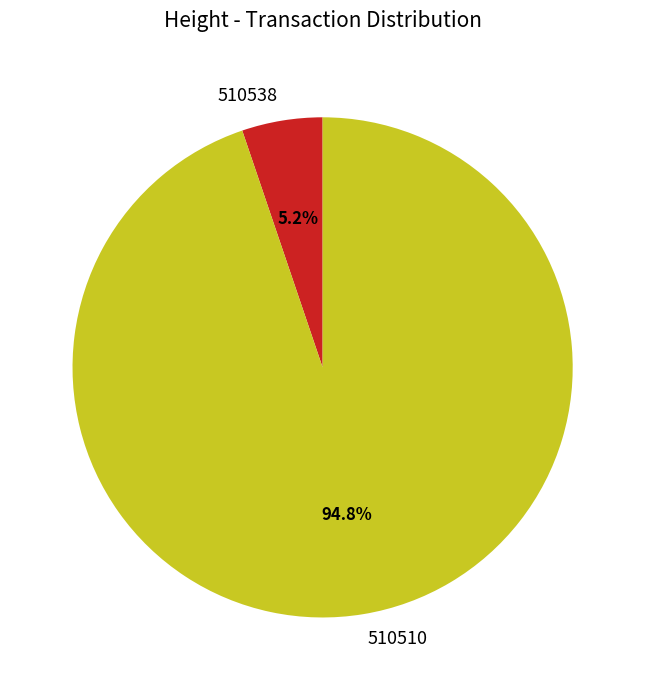

What is the smallest slice in the pie chart?

510538